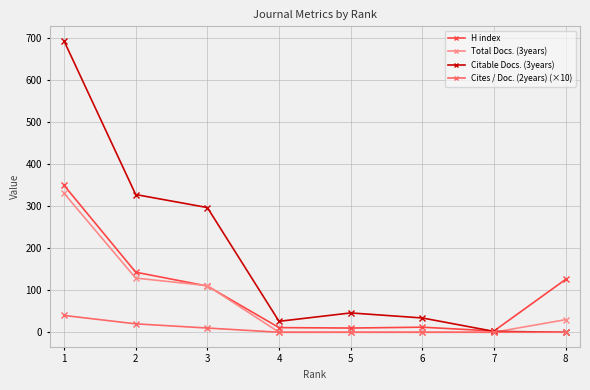

At which category does Citable Docs. (3years) reach its first local peak?

5